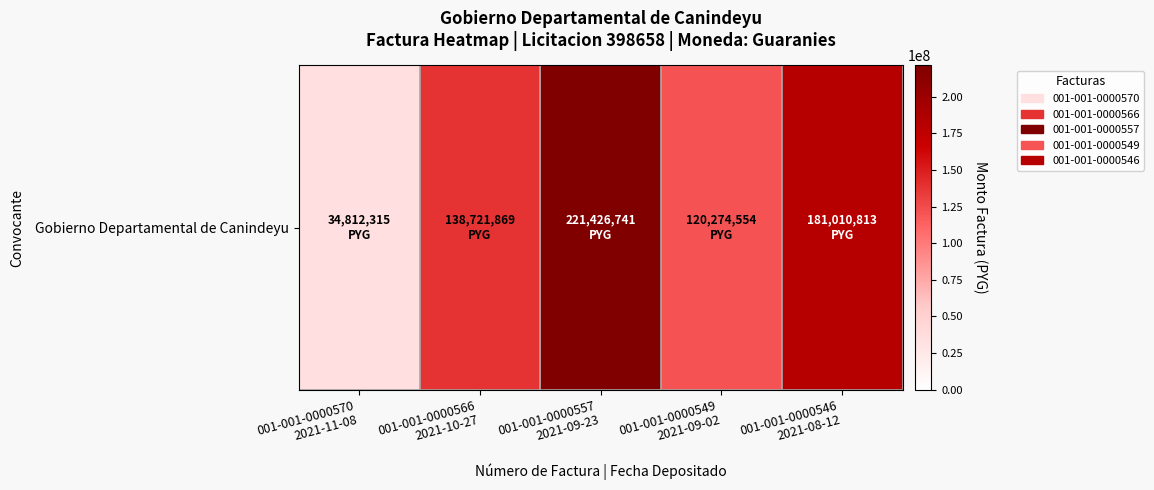

What is the difference between the values at 001-001-0000549
2021-09-02 and 001-001-0000570
2021-11-08?

85462239